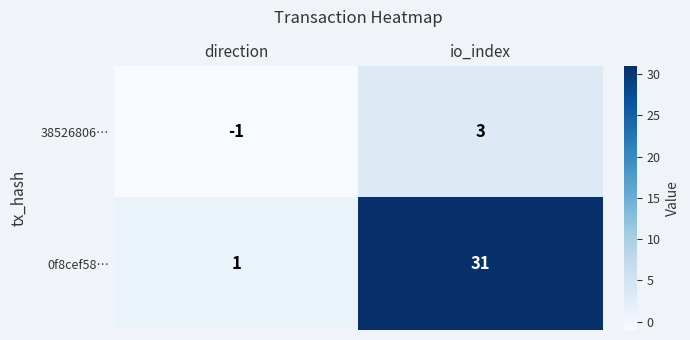

At how many categories does at least one series exceed 23?

1